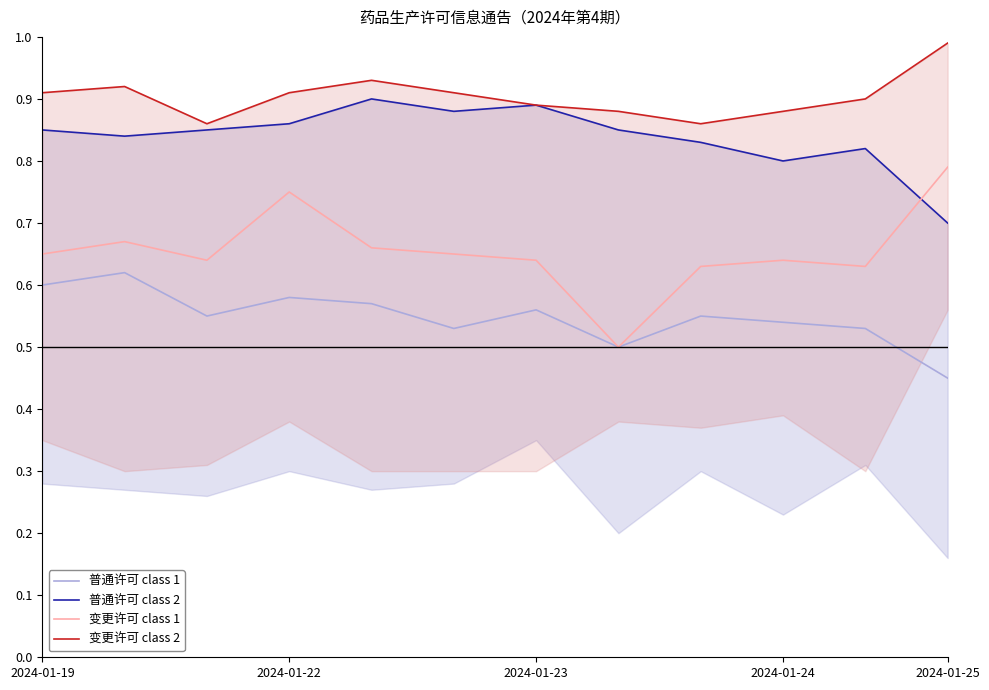

At which label does 普通许可 class 1 reach its minimum?

2024-01-25